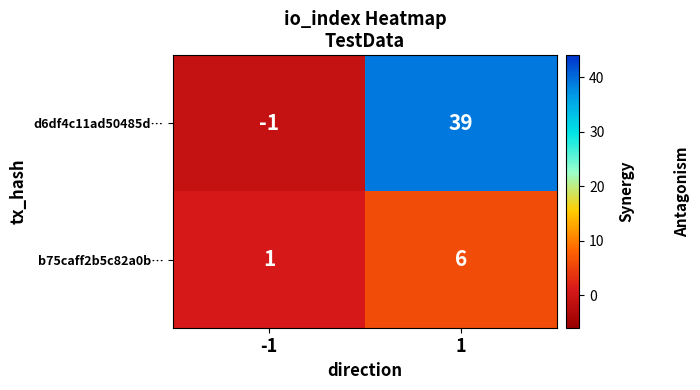

Reading right to left, what are all the values shown in this chart?

d6df4c11ad50485d…: 1=39	-1=-1
b75caff2b5c82a0b…: 1=6	-1=1